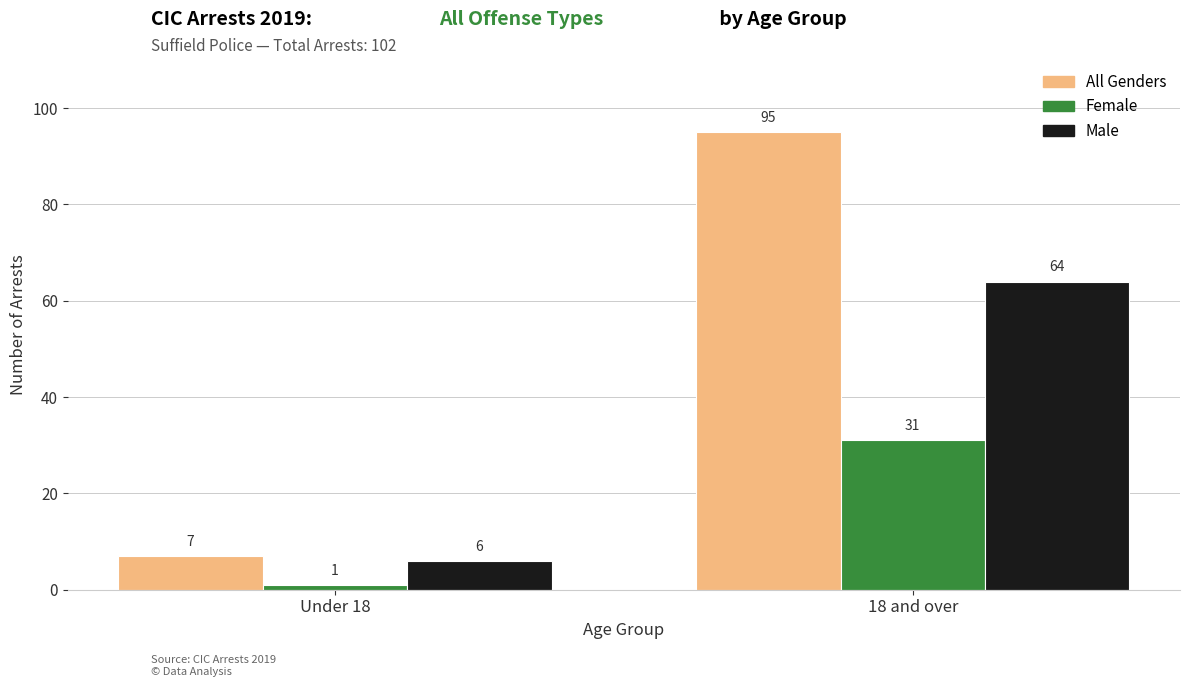

What is the difference between the highest and lowest values at 18 and over?

64